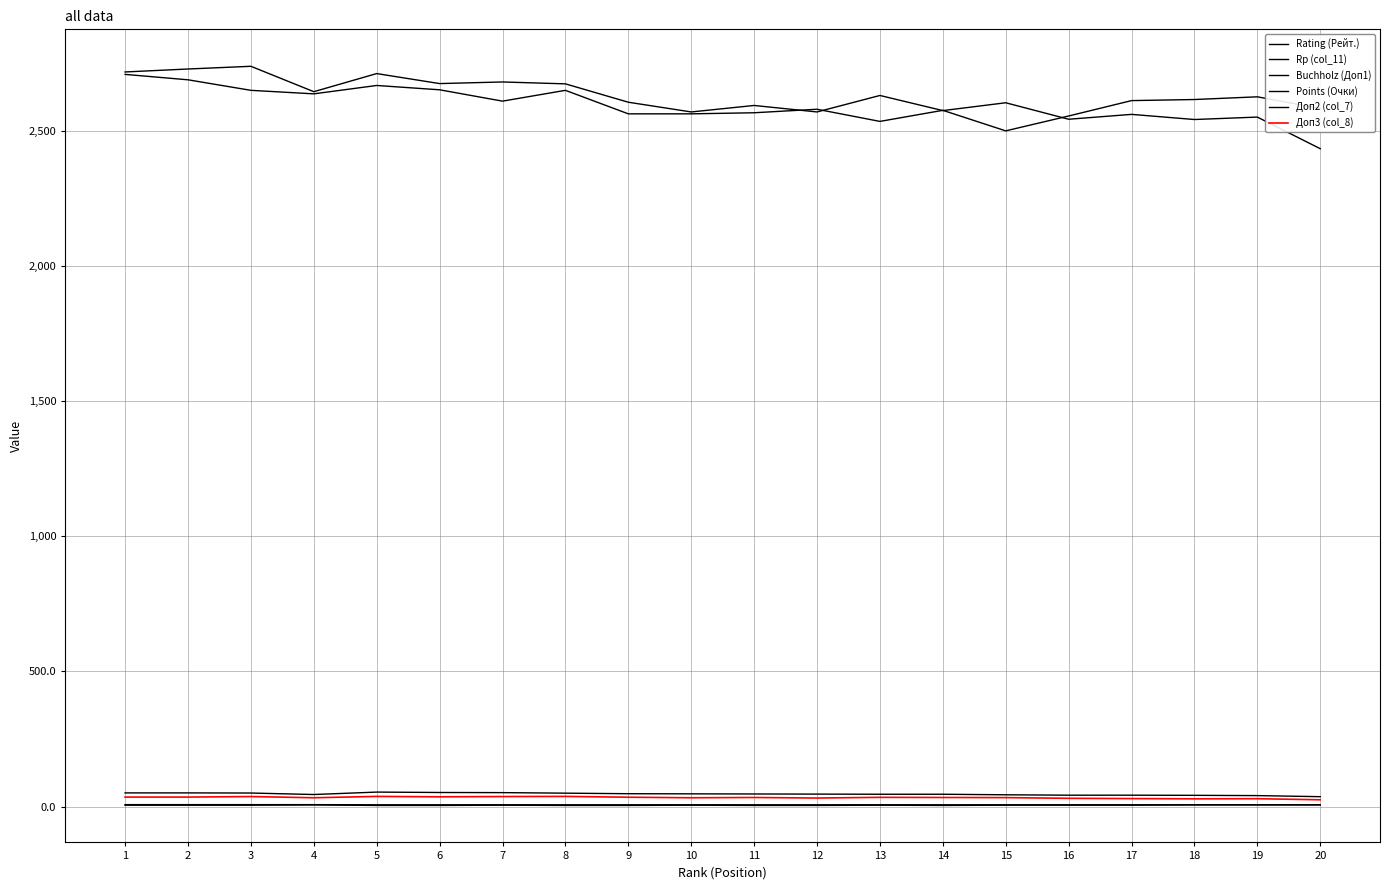

Is the value of Доп2 (col_7) at 20 greater than the value of Rating (Рейт.) at 14?

No